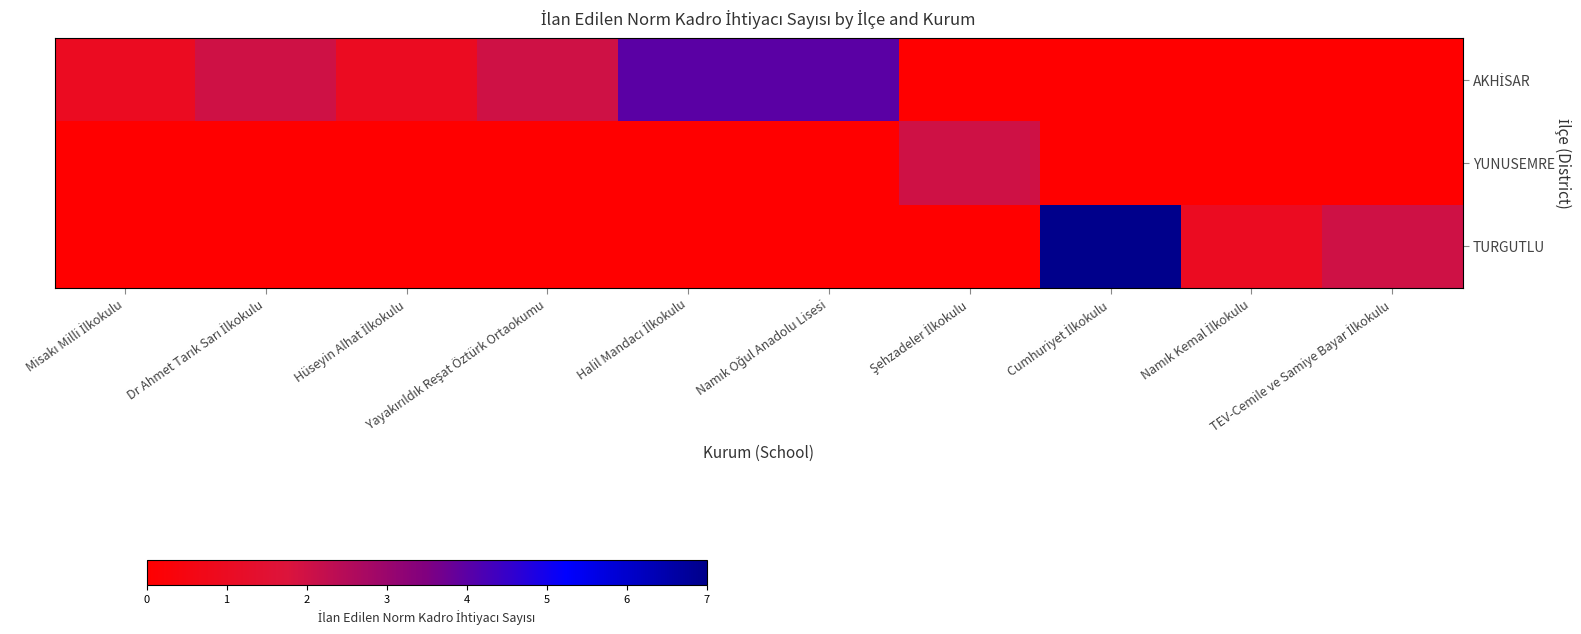

List the series in order of their overall mean, highest first.

AKHİSAR, TURGUTLU, YUNUSEMRE